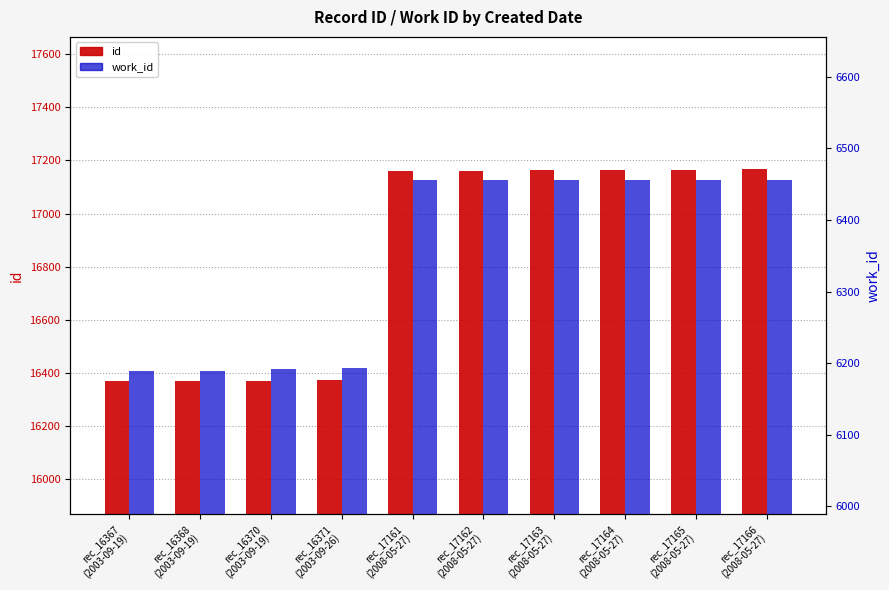

Which series has the largest total across all categories?

id